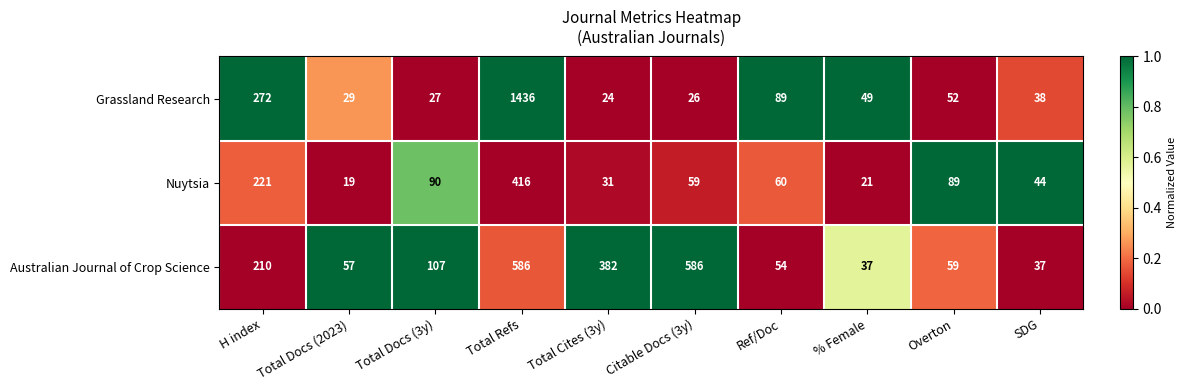

At which category does the chart reach its peak across all series?

Total Refs